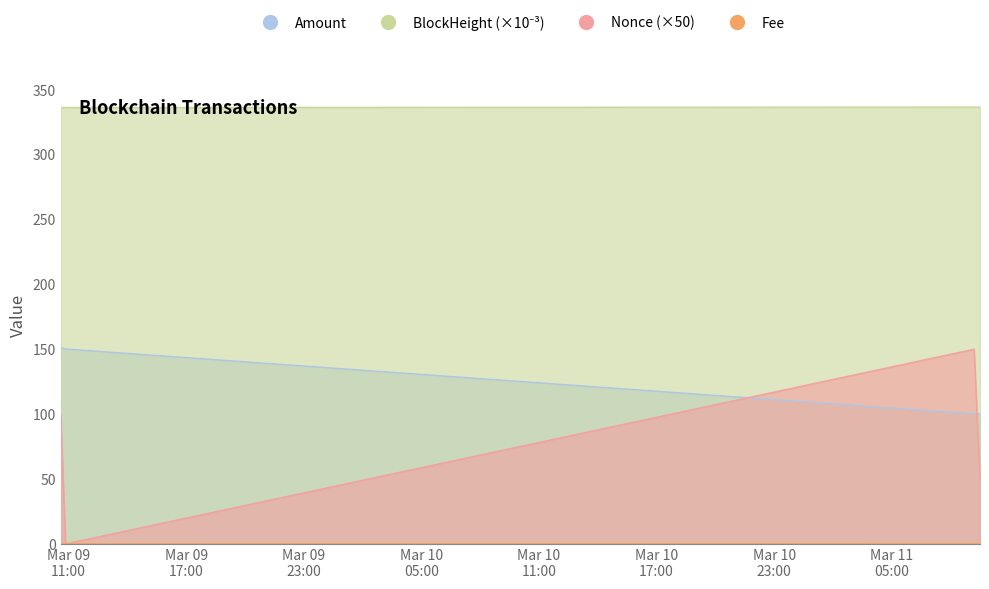

At which category is the sum across all series the highest?

2024-03-09 10:36:00